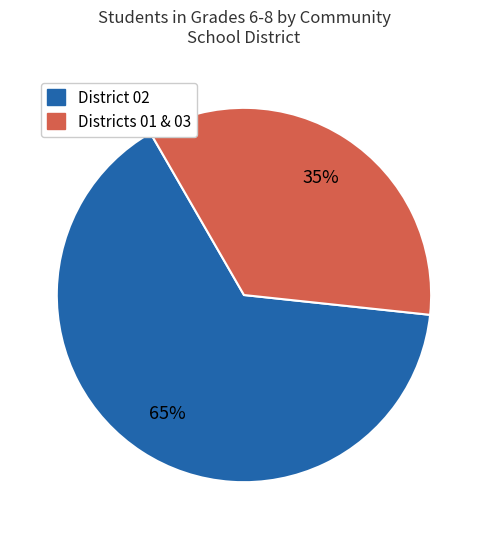

To the nearest percent, what is the difference between the largest and smallest slice percentages?

30%